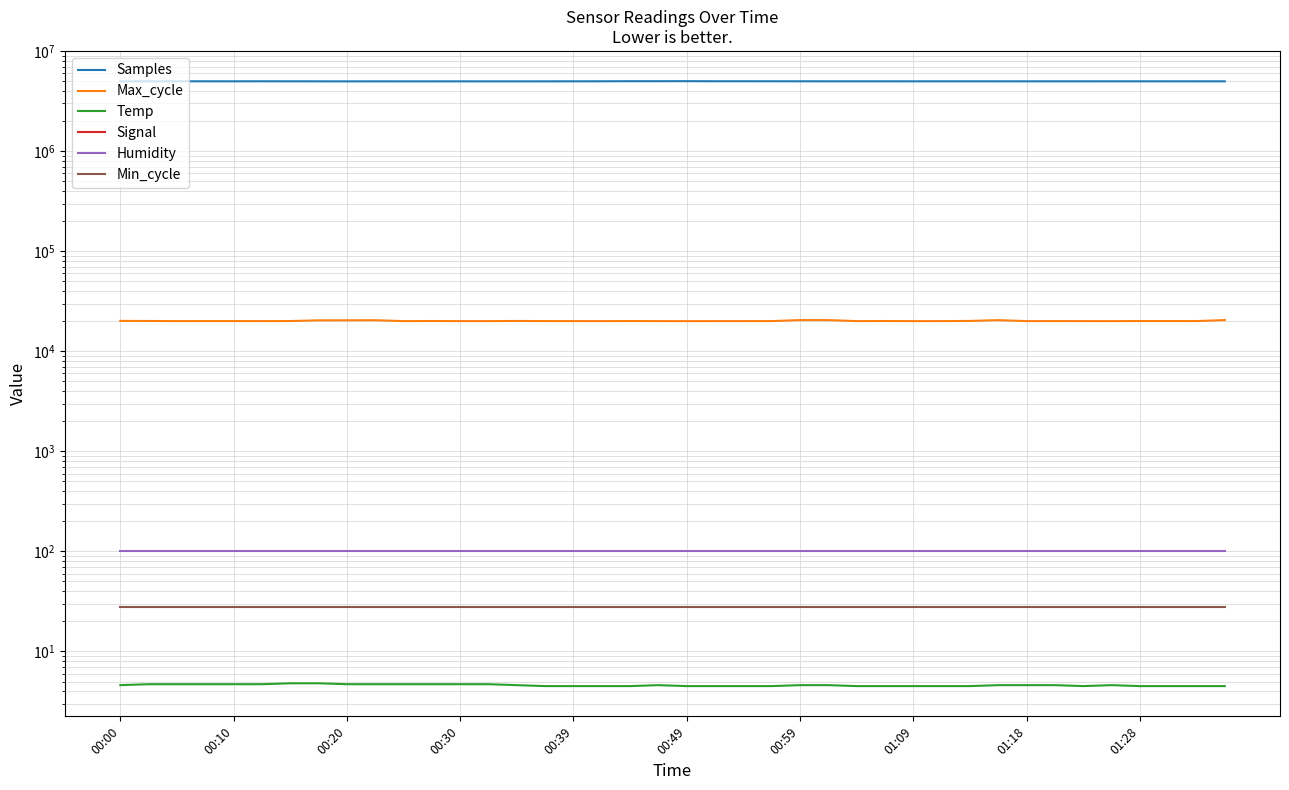

What is the value of the Min_cycle point at the 19th from the left?

28.0